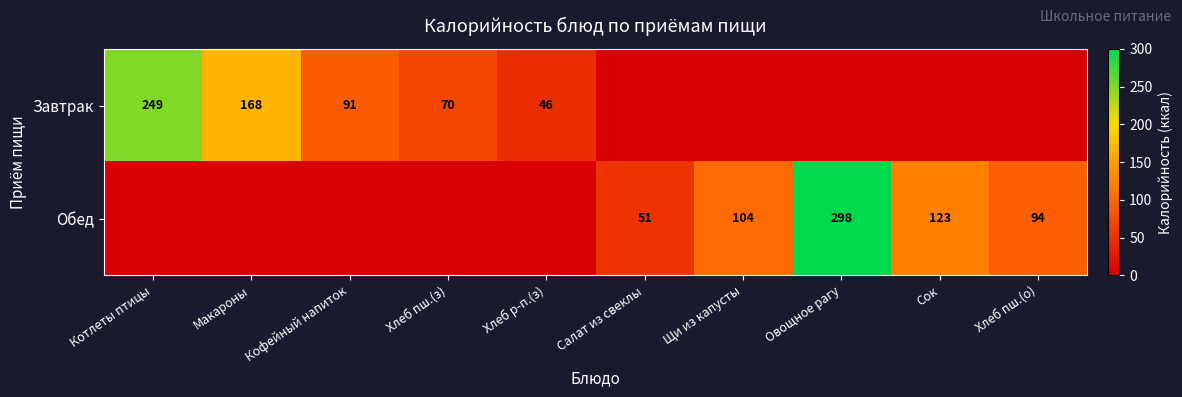

Is it true that Обед equals 30 at Салат из свеклы?

False